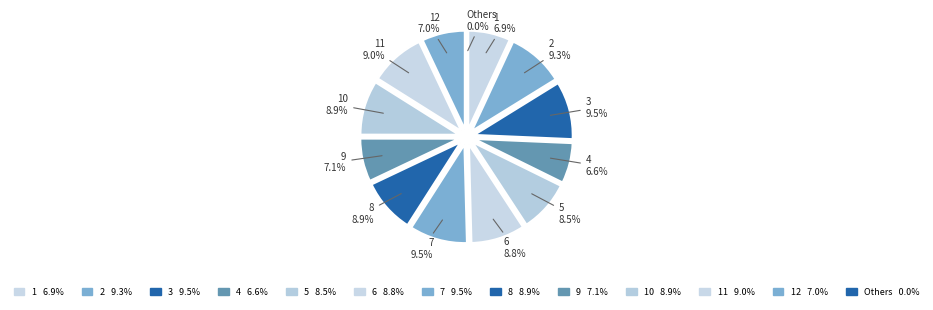

What is the ratio of the value at 5 to the value at 10?

1.0